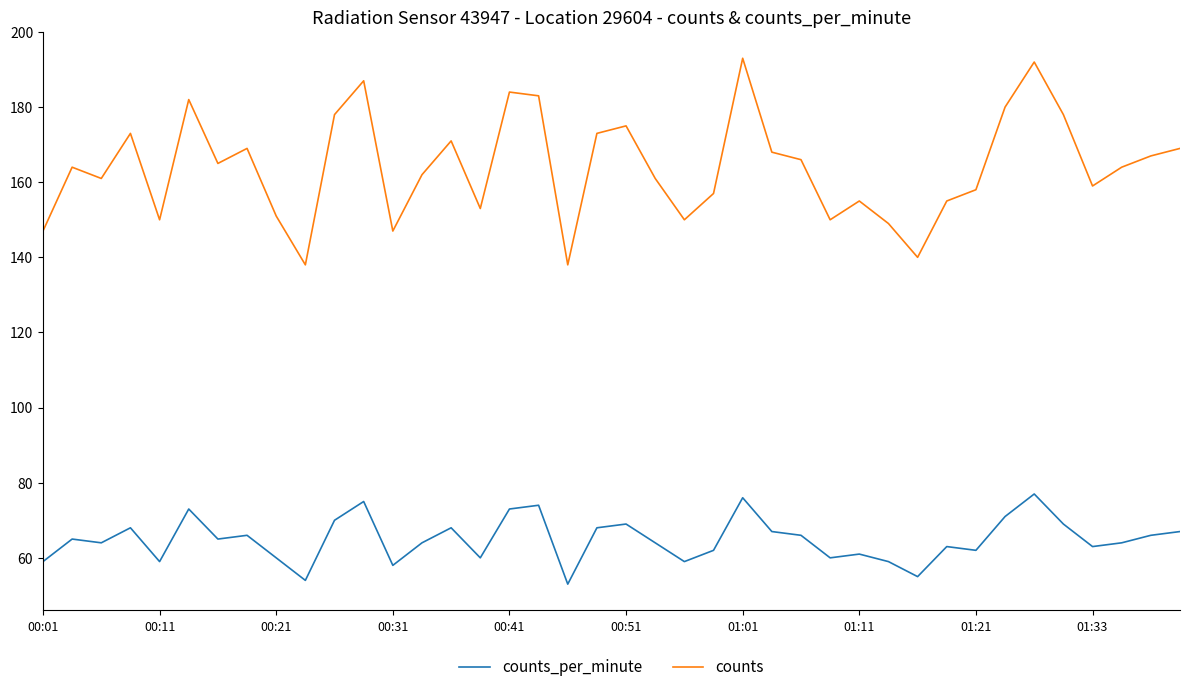

What is the greatest value displayed?

193